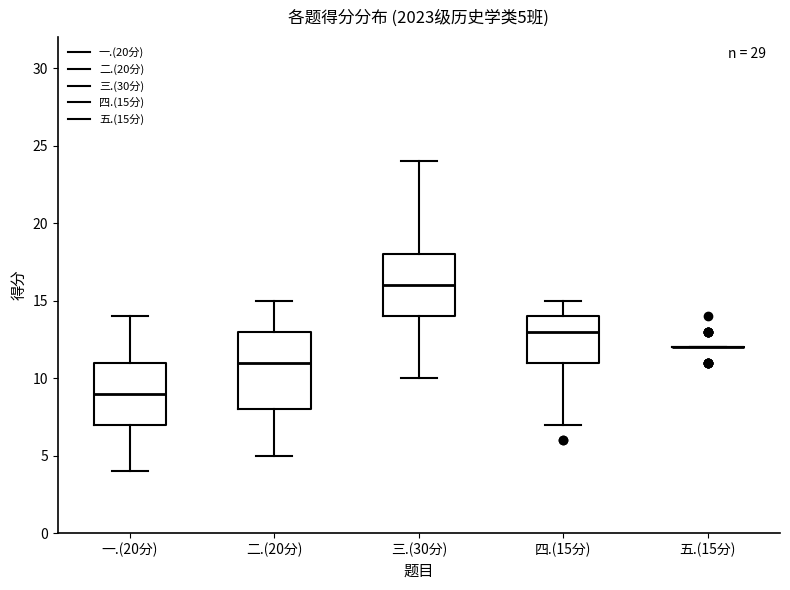

Comparing the boxes themselves (not the whiskers), which one is the tallest?

二.(20分)